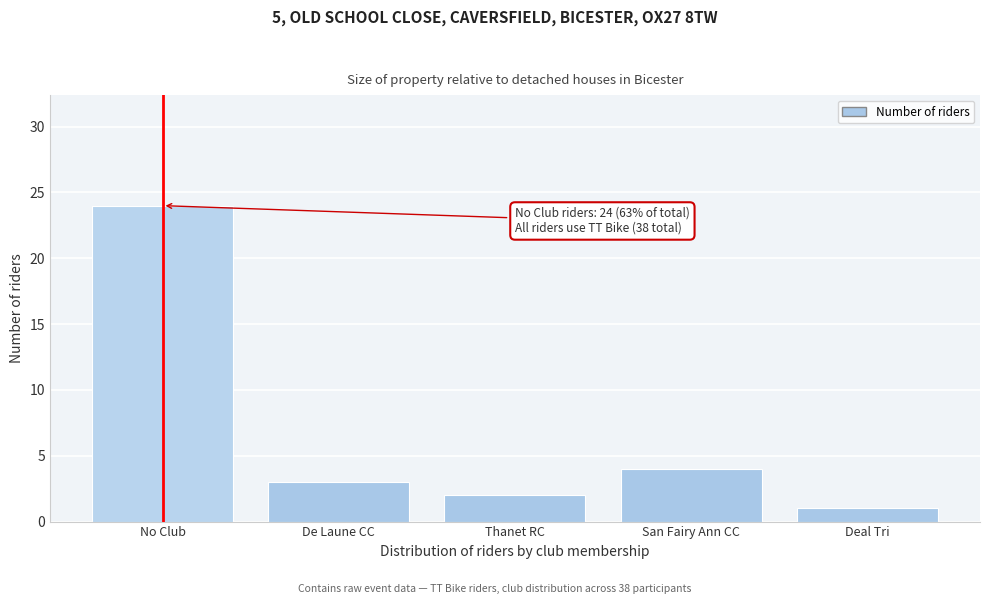

Reading left to right, extract all data points from this chart.

No Club=24	De Laune CC=3	Thanet RC=2	San Fairy Ann CC=4	Deal Tri=1